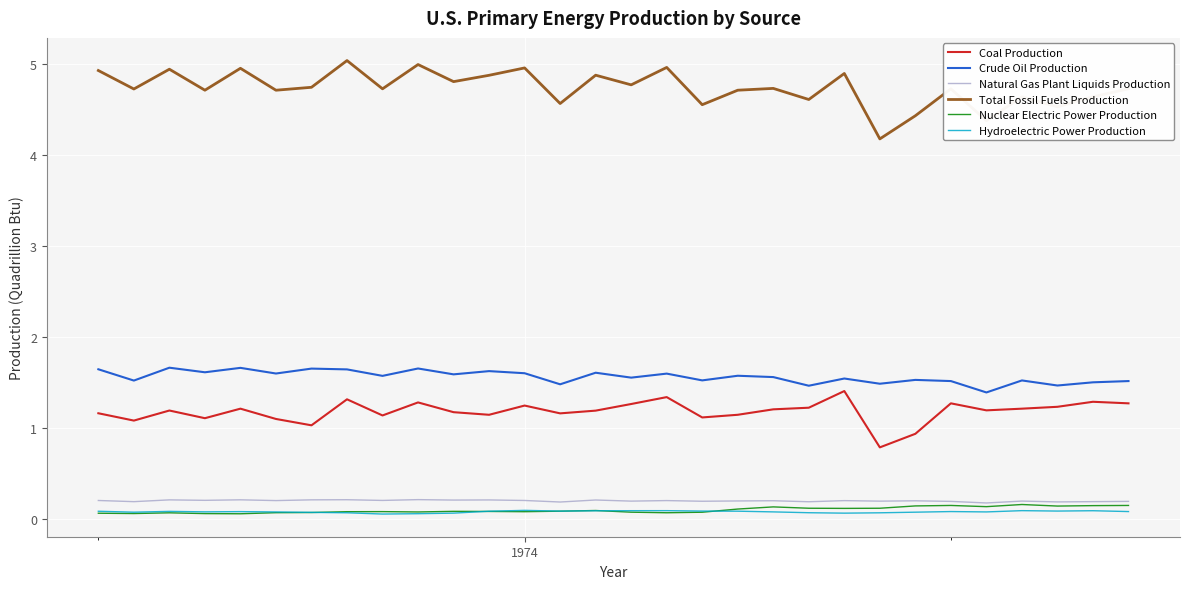

What is the difference between the maximum and minimum values in the Crude Oil Production series?

0.3